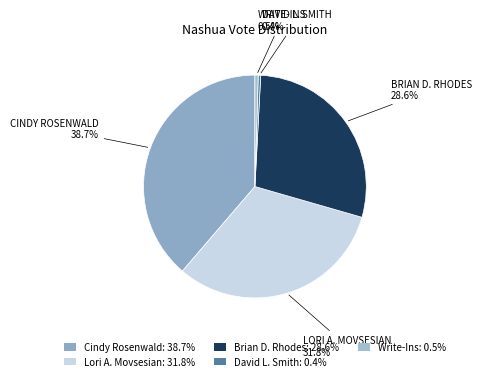

What is the largest slice in the pie chart?

Cindy Rosenwald: 38.7%